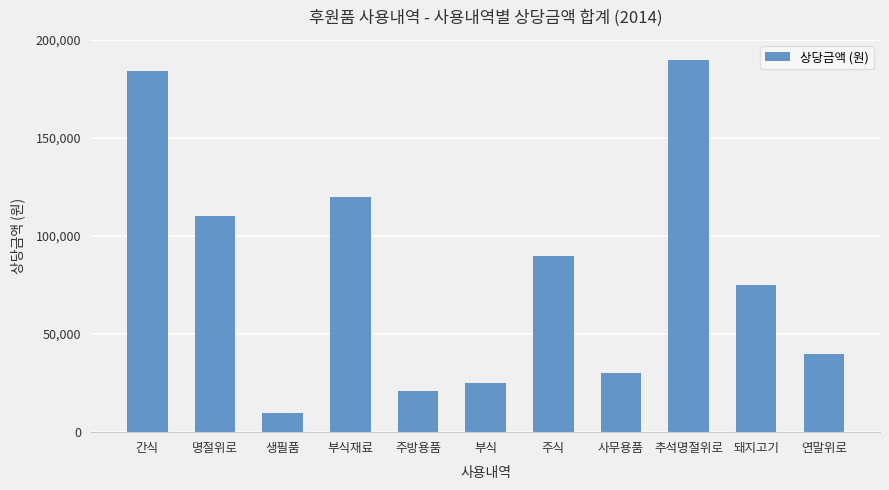

List the labels in order of value, smallest first.

생필품, 주방용품, 부식, 사무용품, 연말위로, 돼지고기, 주식, 명절위로, 부식재료, 간식, 추석명절위로